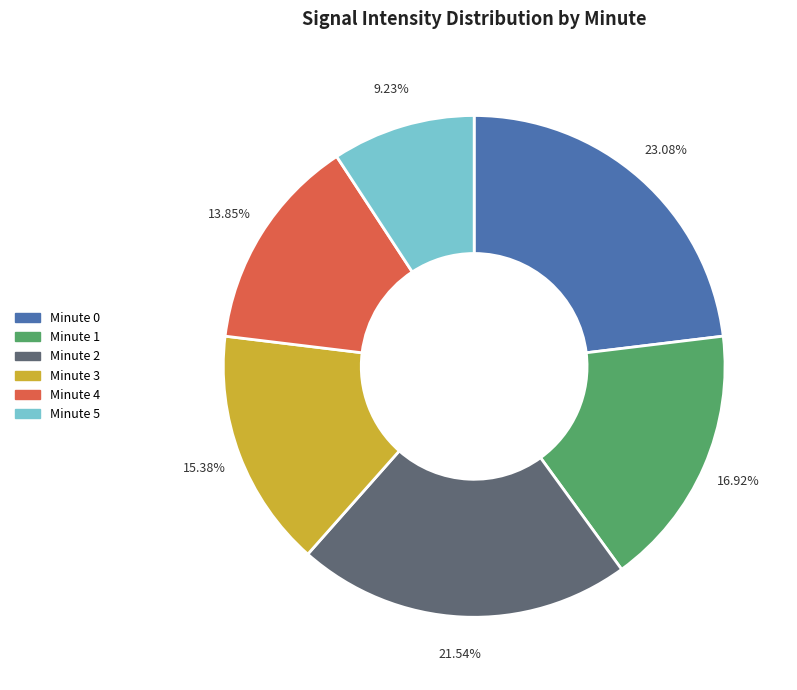

What is the total percentage of Minute 0 and Minute 3?

38.5%